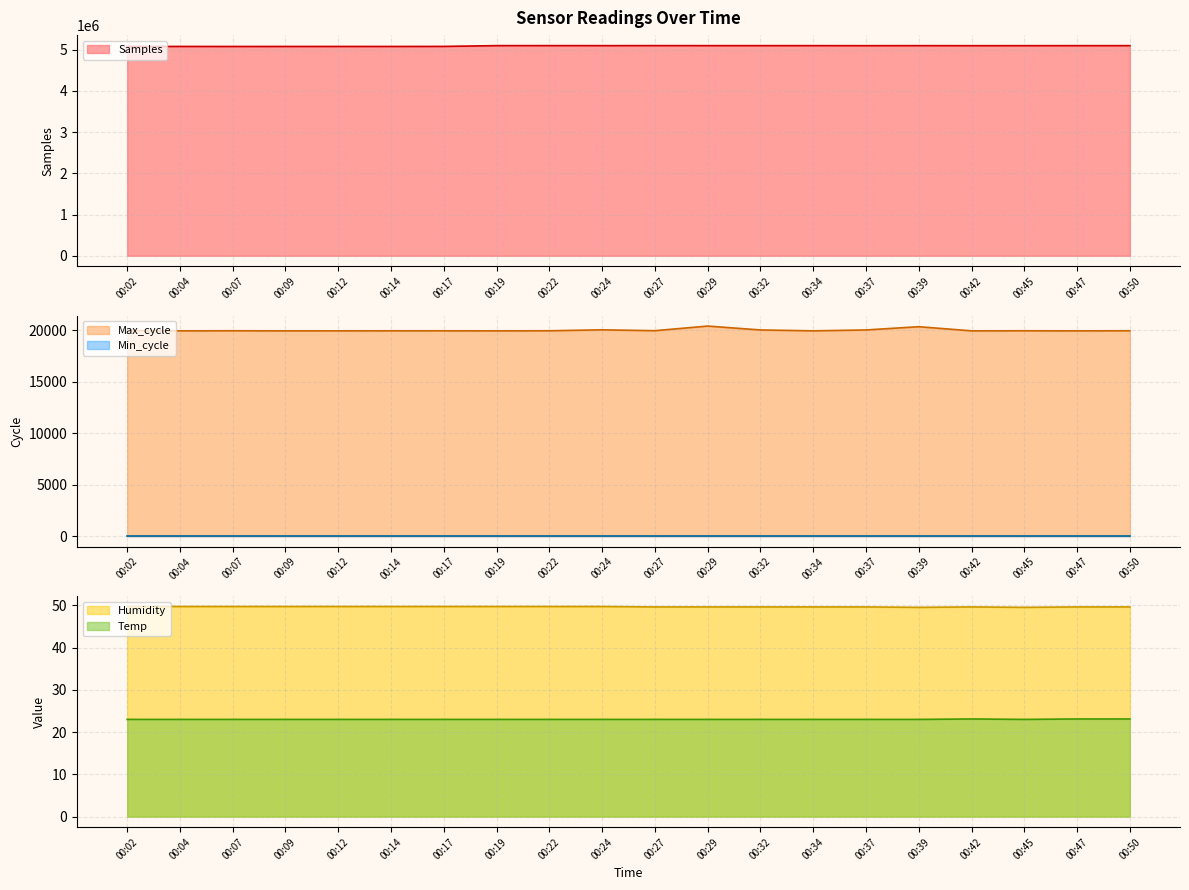

The Temp series shows 14.7 at 00:02. True or false?

False